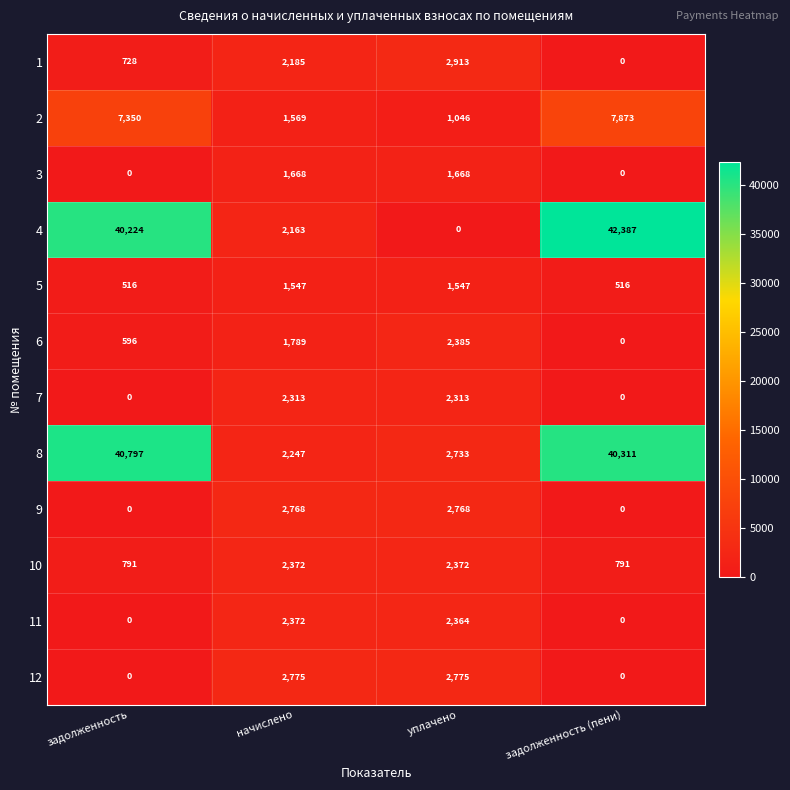

Which series has the largest total across all categories?

8